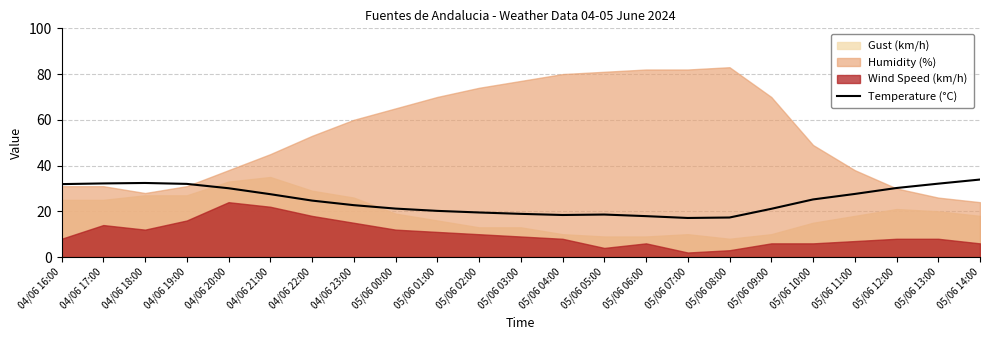

Is it true that Temperature (°C) equals 7.8 at 05/06 05:00?

False